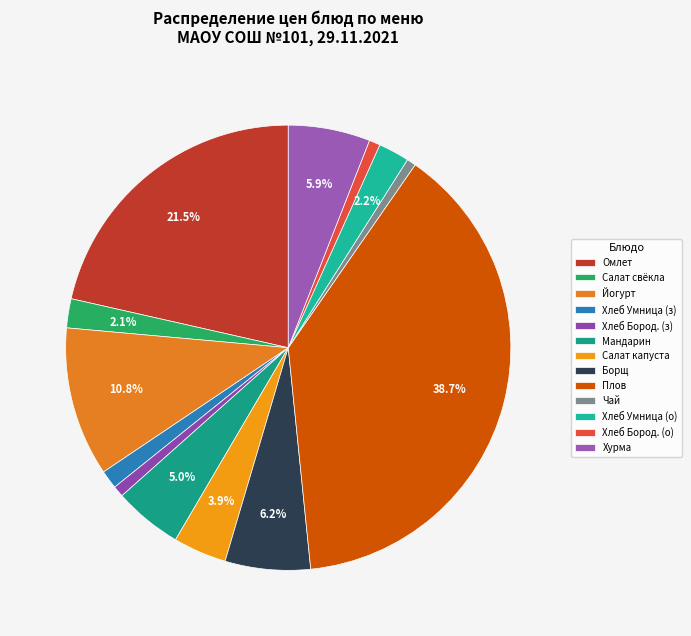

Does Йогурт account for over 50% of the chart?

No